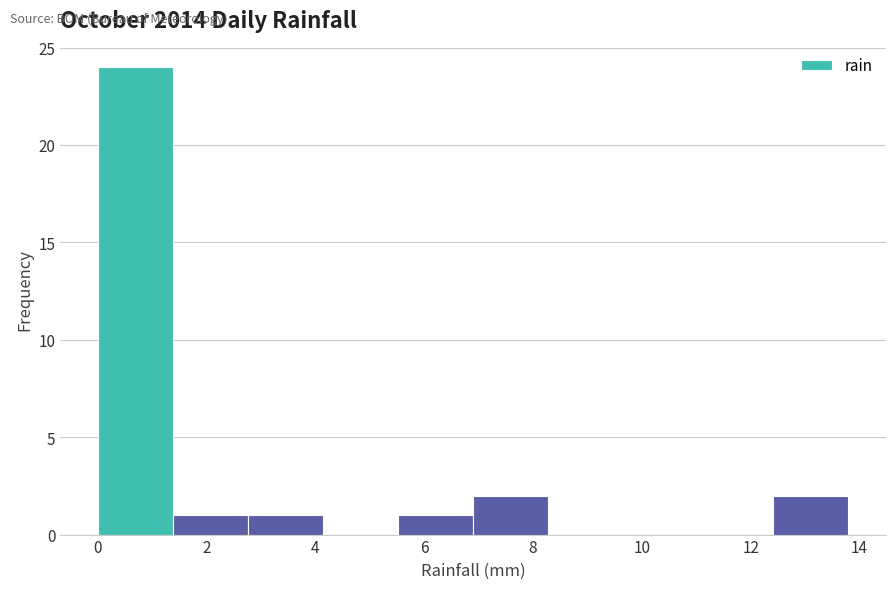

Which range on the x-axis has the tallest bar?

0.00 to 1.38